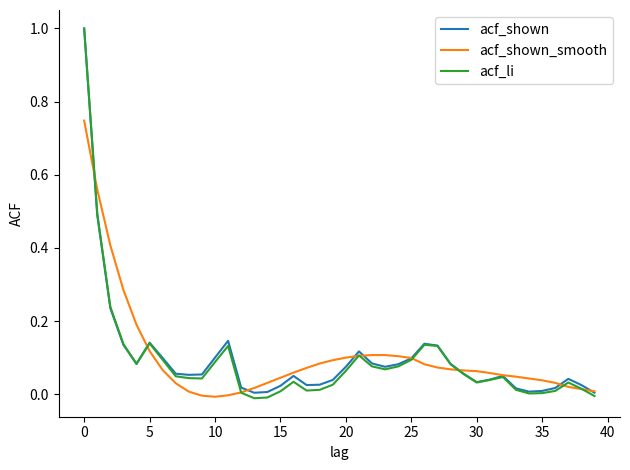

Which series has the widest spread of values?

acf_li